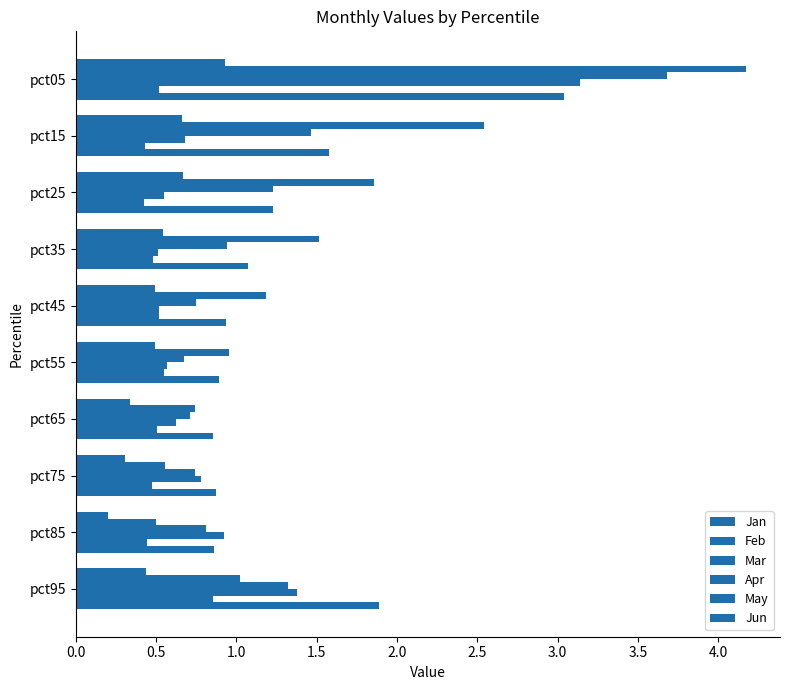

How many categories are shown in the chart?

10